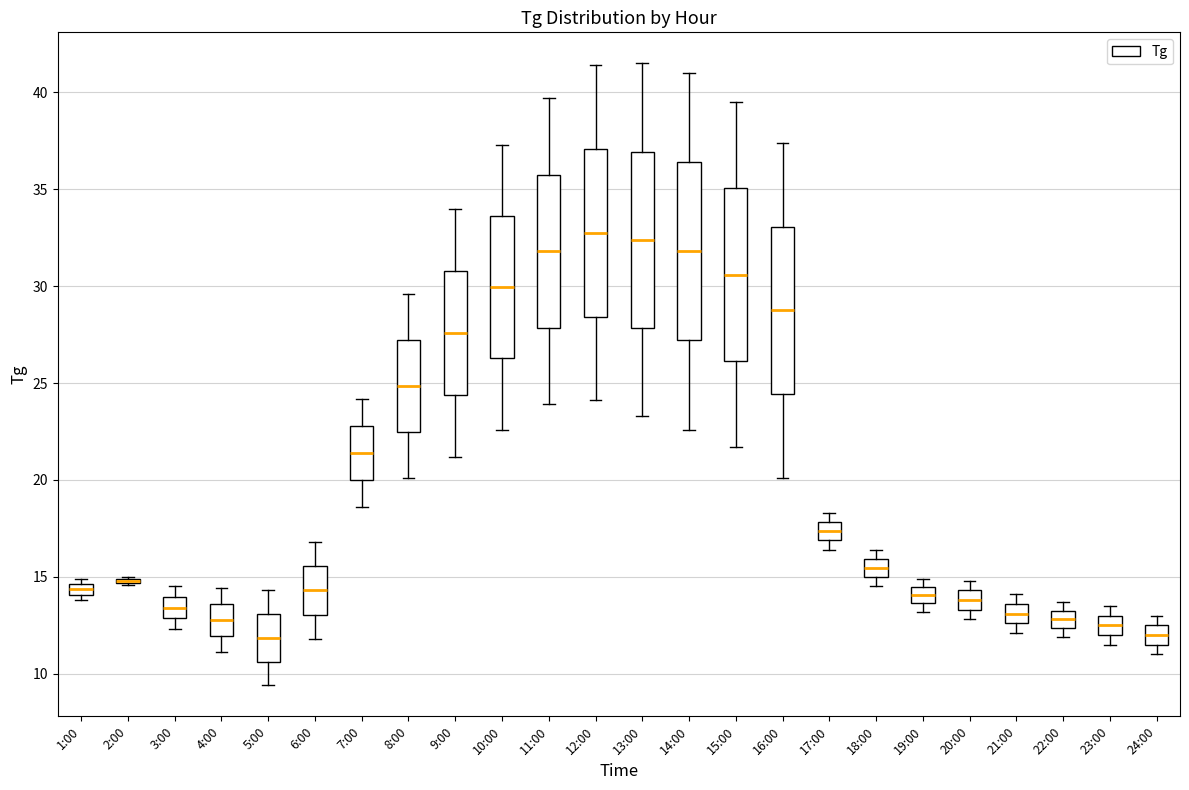

Where does the upper whisker of the box for 14:00 end on the y-axis? The values are not printed on the chart, so give them approximately, as read against the axis.

41.0